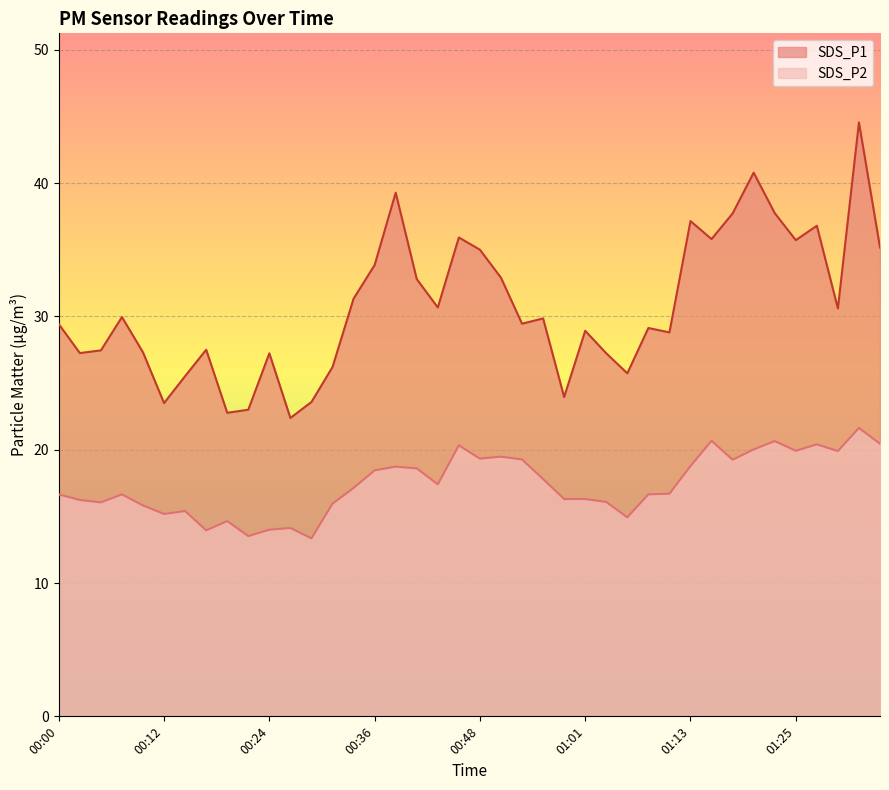

Which series has the largest range (max minus min)?

SDS_P1